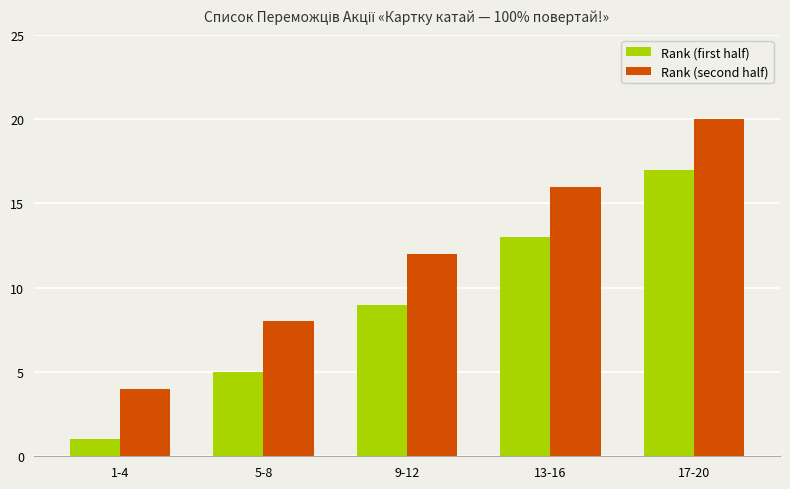

Are the bars grouped side by side (vs. stacked)?

Yes